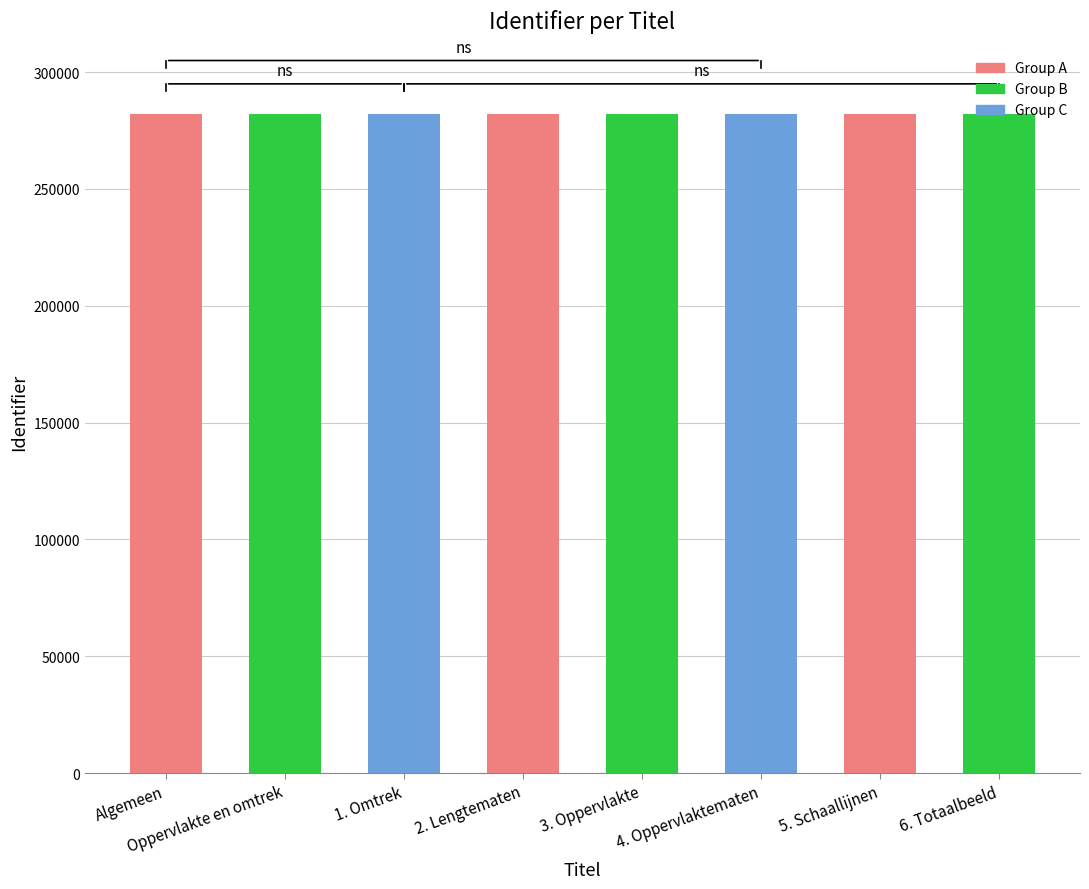

What is the sum of the values at 1. Omtrek and Algemeen?

564504